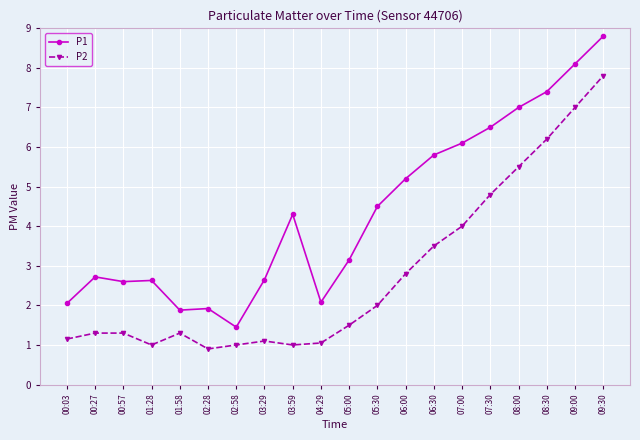

Rank the series by their average value, from highest to lowest.

P1, P2